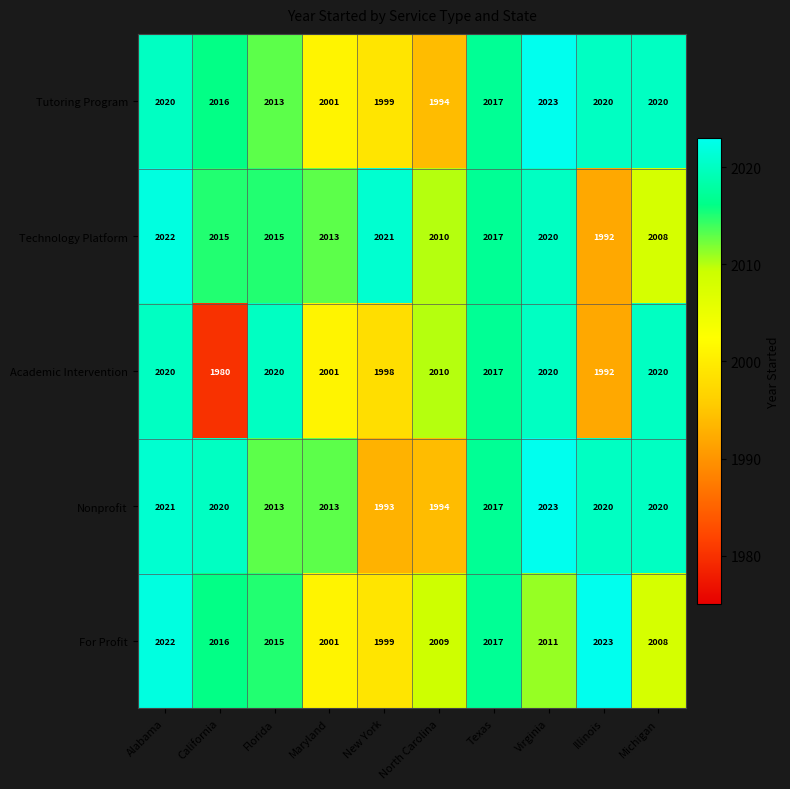

True or false: Technology Platform has a value of 3612 at North Carolina.

False